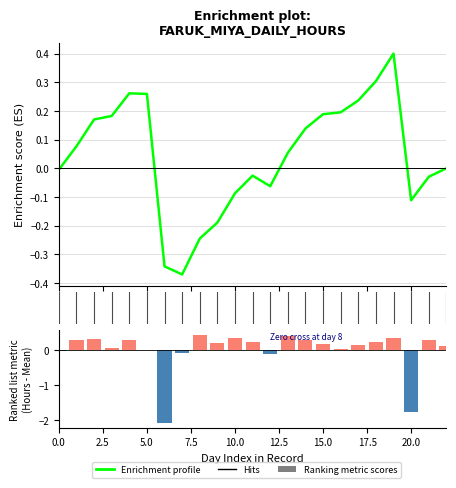

Reading right to left, transcribe all the data shown in this chart.

Enrichment profile: 0.0	-0.0	-0.1	0.4	0.3	0.2	0.2	0.2	0.1	0.1	-0.1	-0.0	-0.1	-0.2	-0.2	-0.4	-0.3	0.3	0.3	0.2	0.2	0.1	-0.0
Ranking metric scores: 0.1	0.3	-1.8	0.3	0.2	0.1	0.0	0.2	0.3	0.4	-0.1	0.2	0.4	0.2	0.4	-0.1	-2.1	-0.0	0.3	0.0	0.3	0.3	-0.0